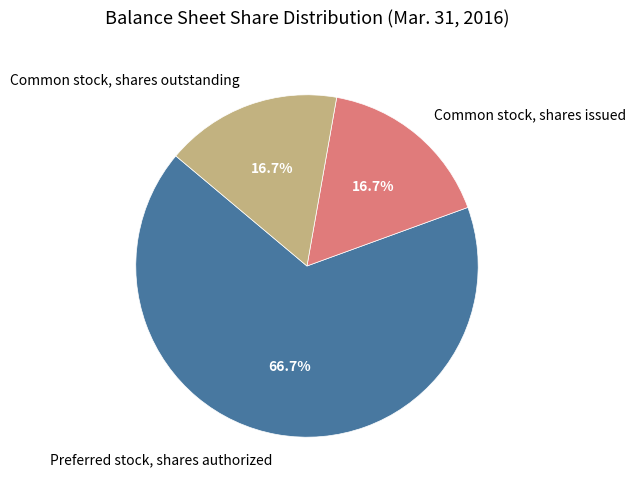

What percentage is NOT represented by Common stock, shares outstanding?

83.3%